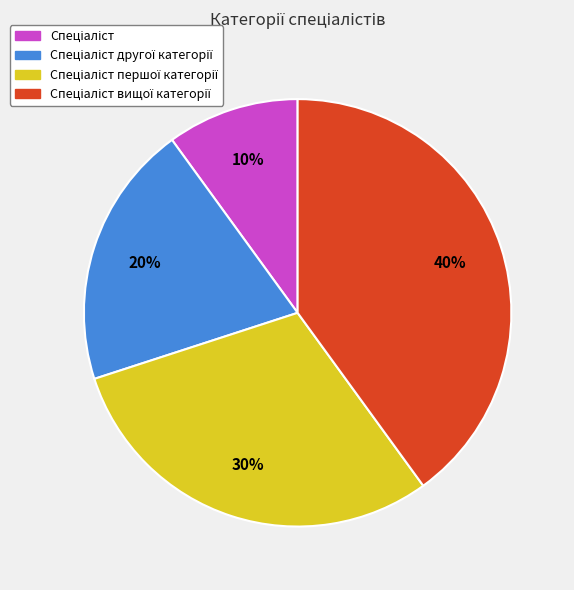

To the nearest percent, what is the difference between the largest and smallest slice percentages?

30%